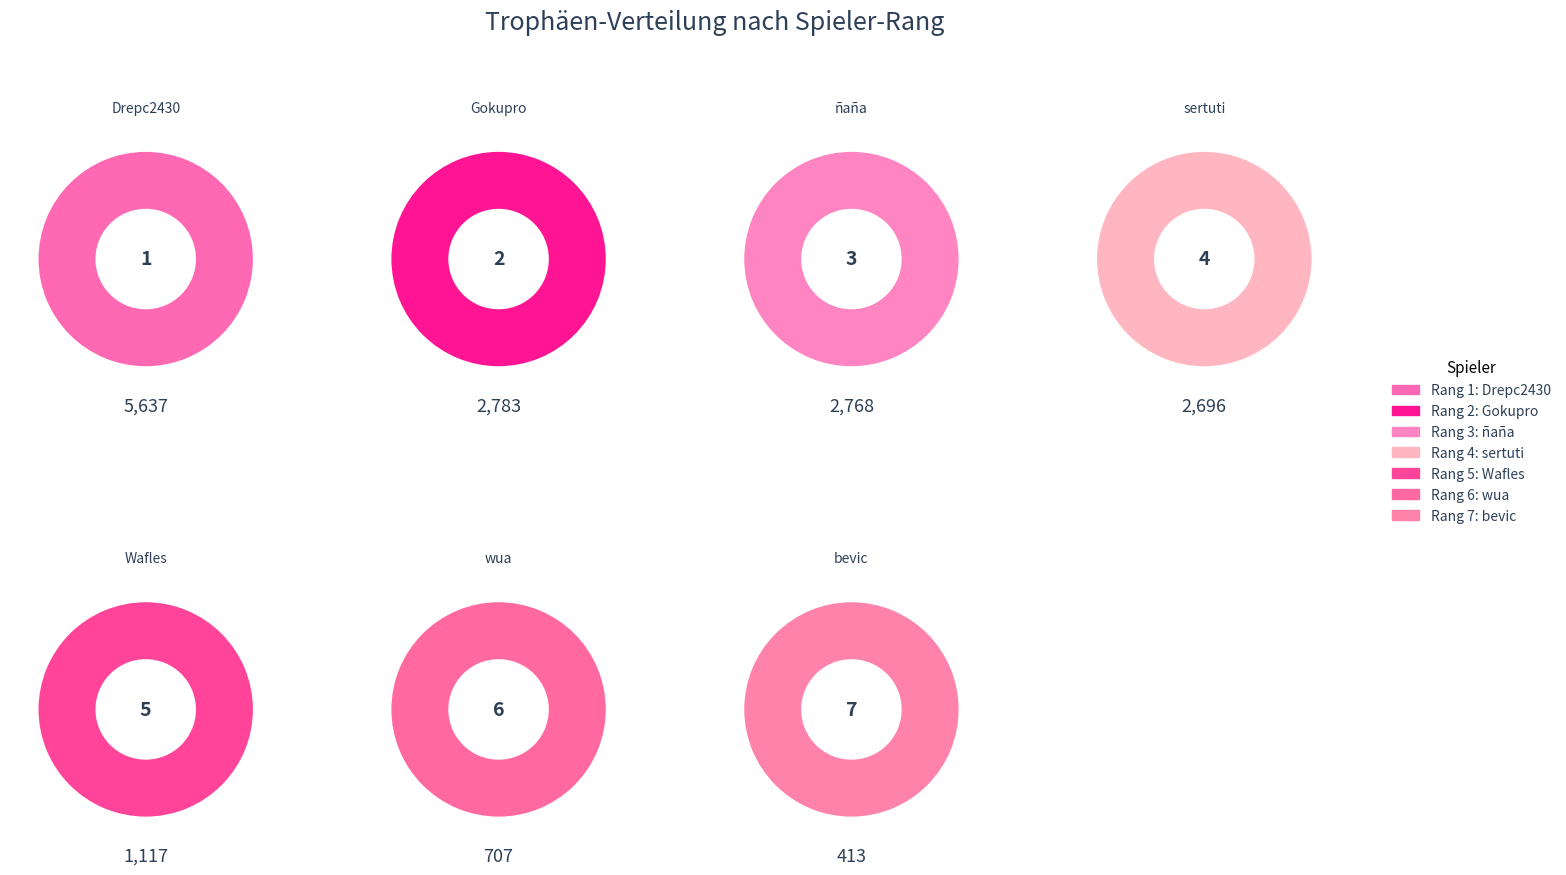

Which category has the biggest portion of the pie?

Drepc2430